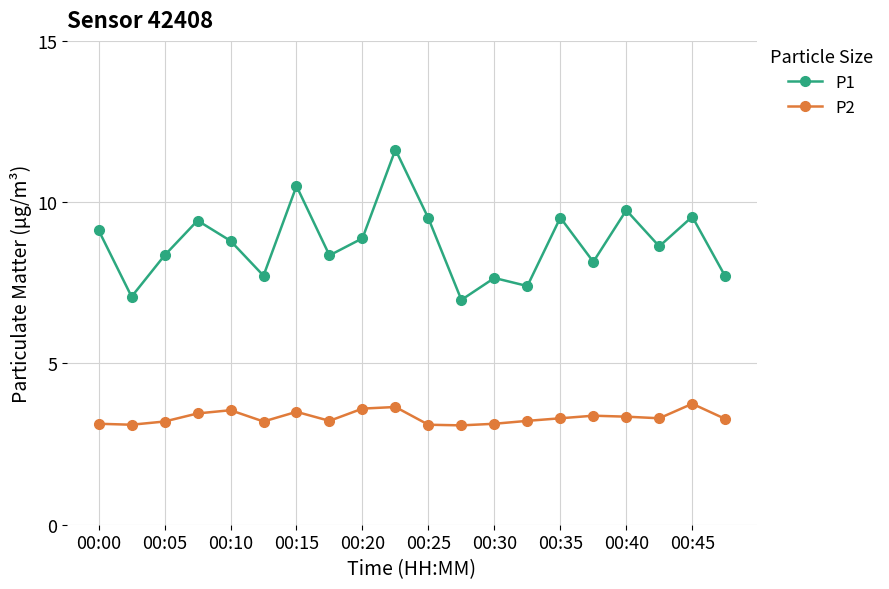

Rank the series by their maximum value, from lowest to highest.

P2, P1